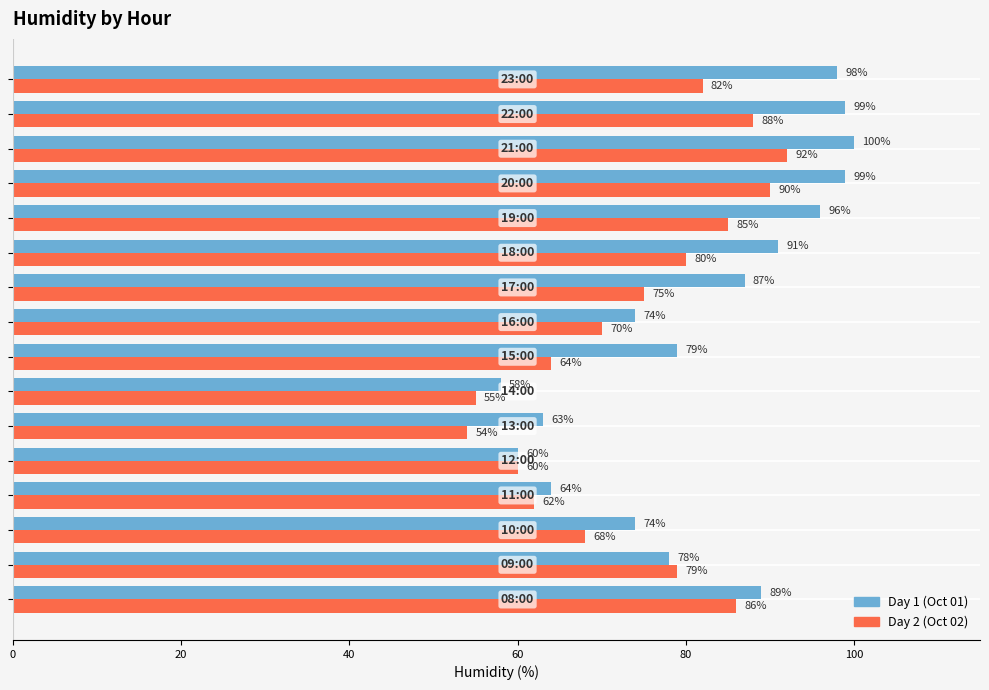

What is the lowest value of the Day 1 (Oct 01) series?

58